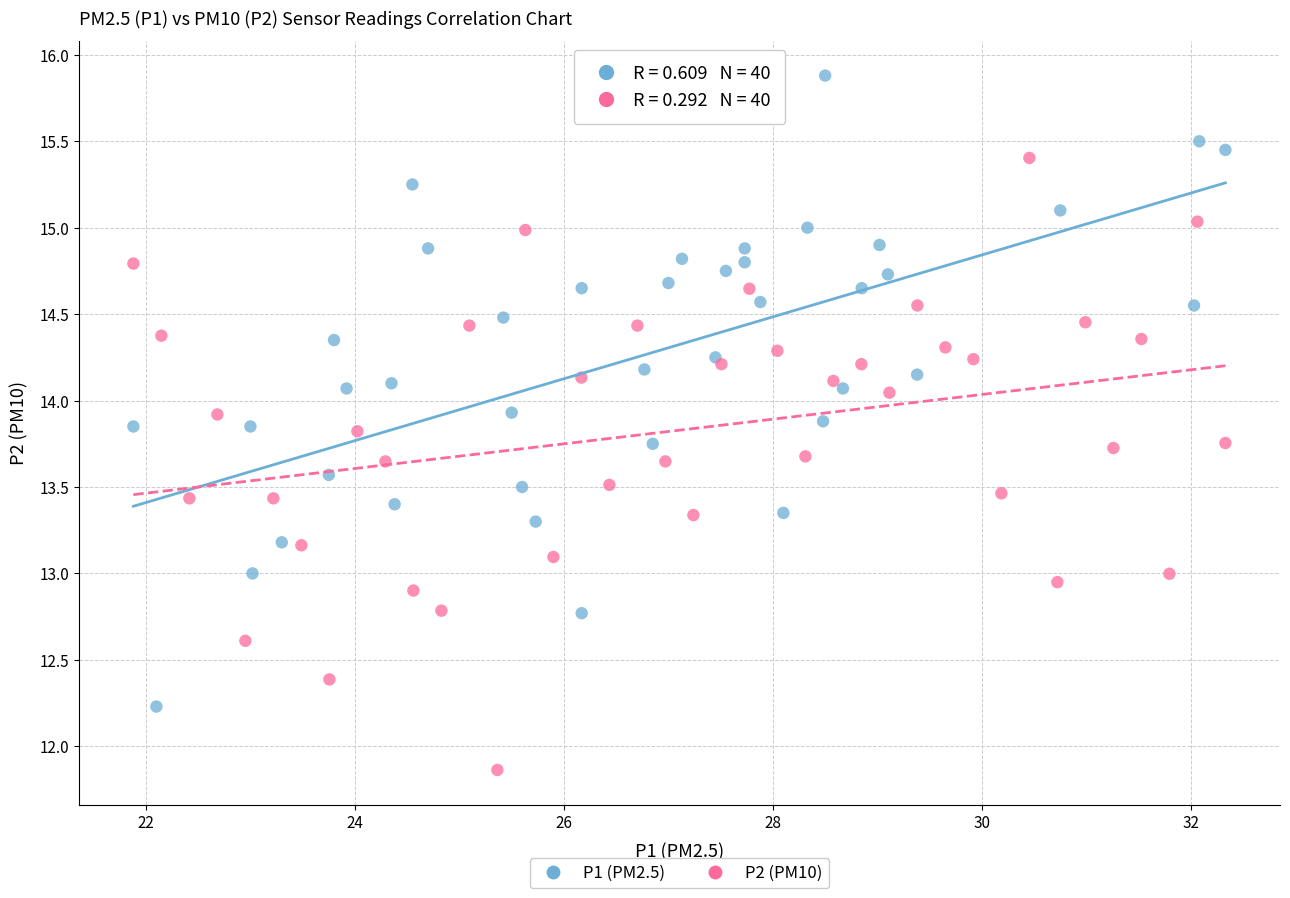

Which series reaches the maximum Y coordinate?

P1 (PM2.5)